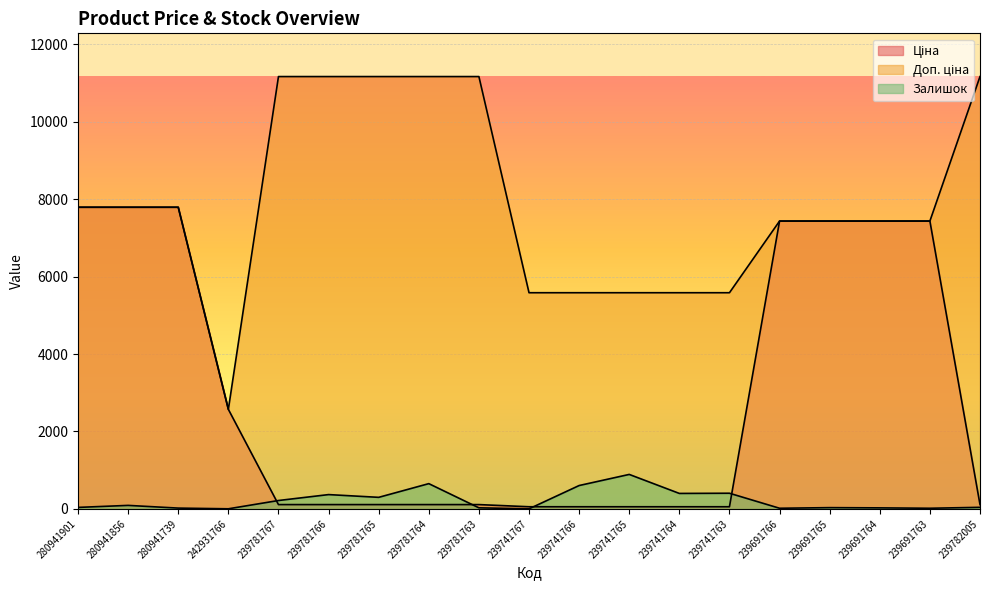

What is the difference between the maximum and second lowest values in the Ціна series?

7737.1